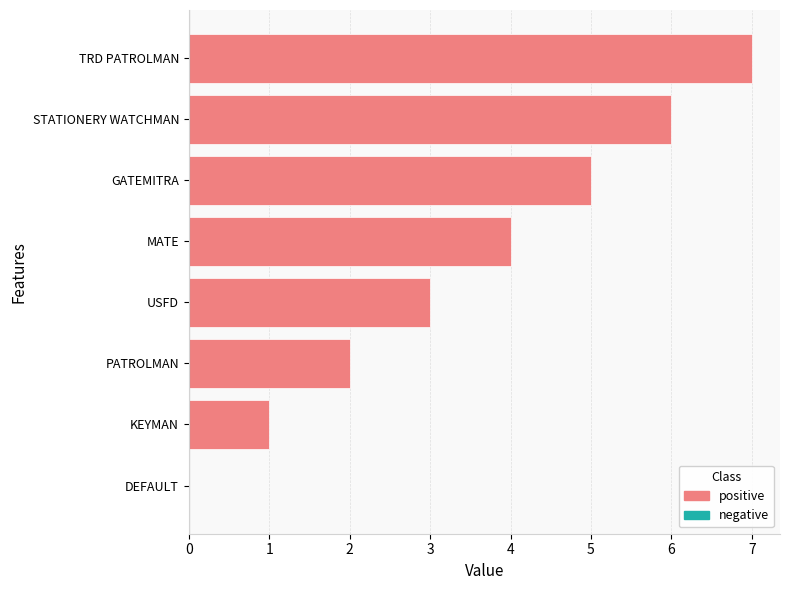

True or false: the data shows 1 at KEYMAN.

True